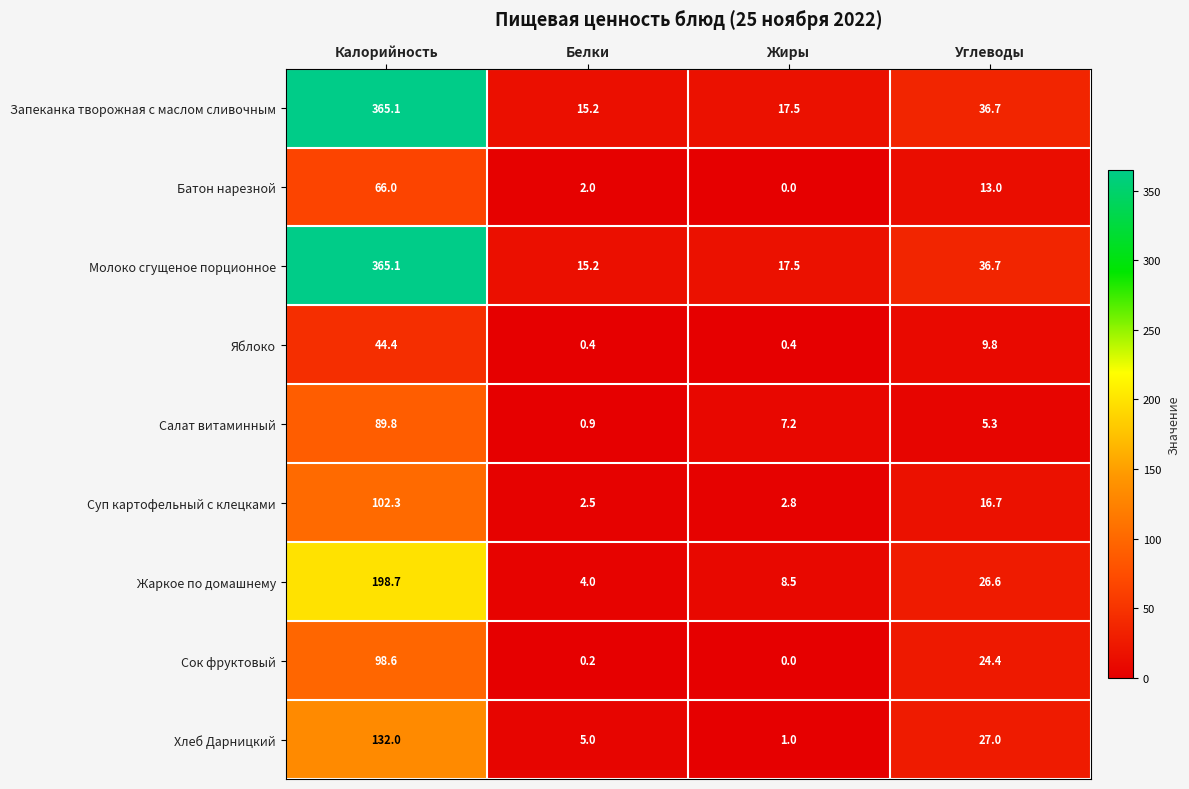

At how many categories does at least one series exceed 63?

1